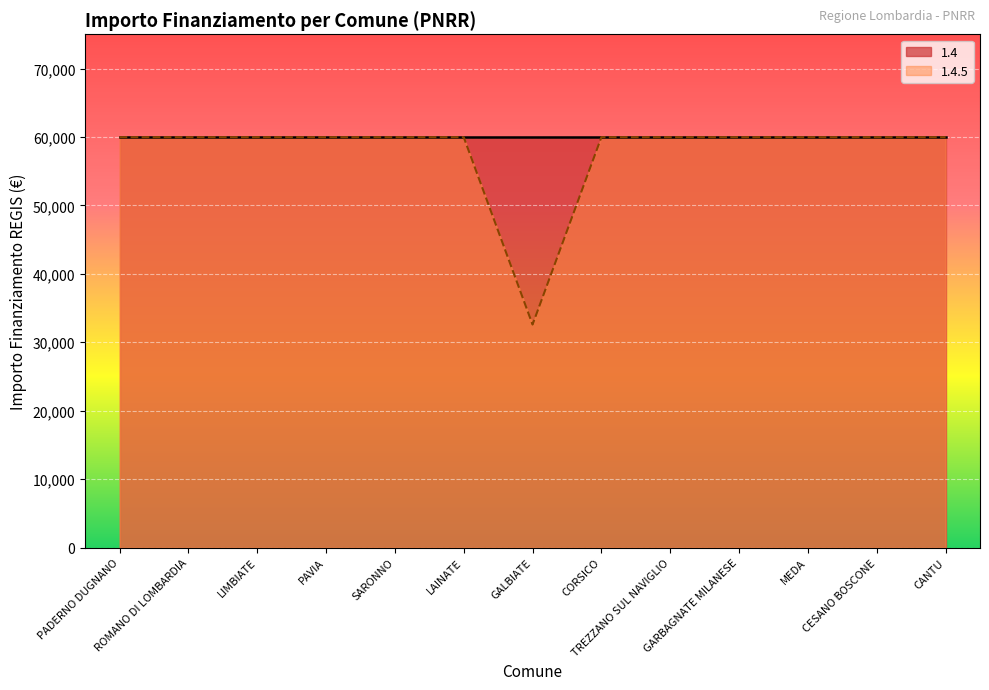

The chart shows a value of 78624 at LAINATE. True or false?

False